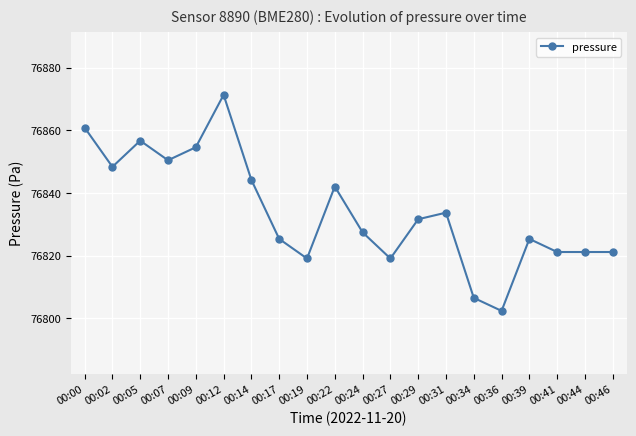

Reading left to right, extract all data points from this chart.

76860.8	76848.3	76856.7	76850.4	76854.6	76871.3	76844.1	76825.3	76819.1	76842.0	76827.4	76819.1	76831.6	76833.7	76806.5	76802.3	76825.3	76821.1	76821.1	76821.1